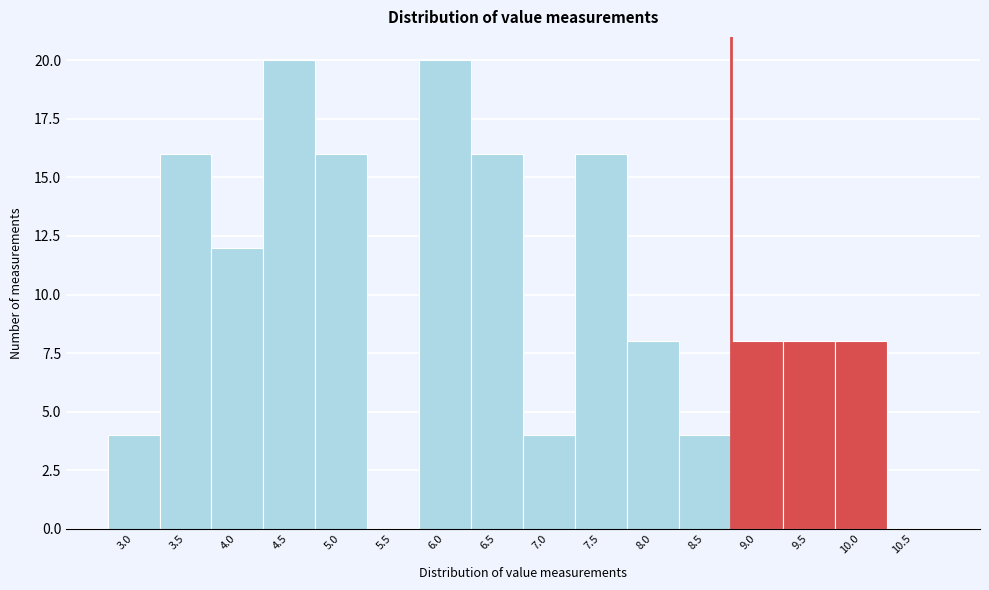

Reading right to left, transcribe all the data shown in this chart.

10.5=0	10.0=8	9.5=8	9.0=8	8.5=4	8.0=8	7.5=16	7.0=4	6.5=16	6.0=20	5.5=0	5.0=16	4.5=20	4.0=12	3.5=16	3.0=4